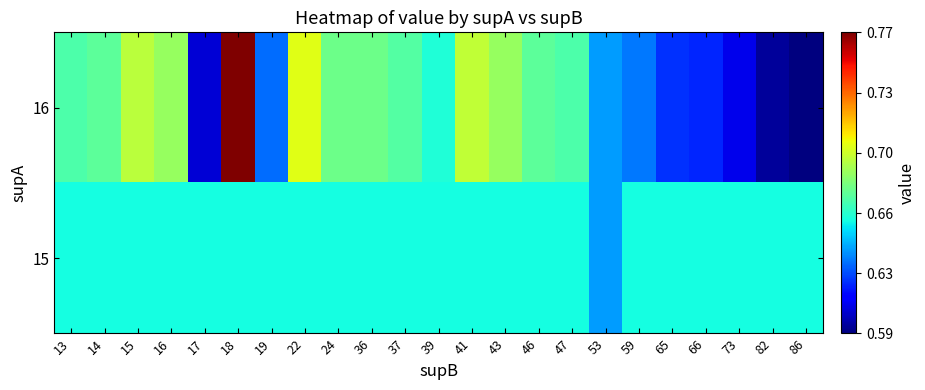

List the series in order of their overall mean, lowest first.

15, 16